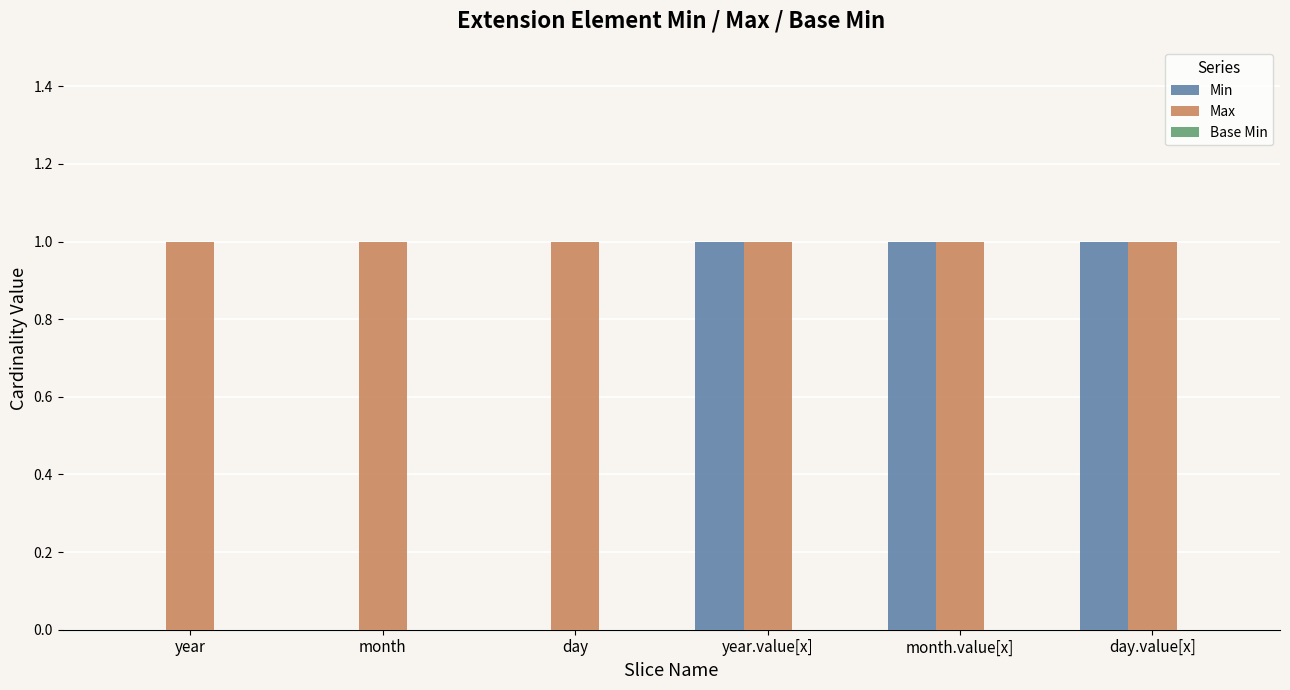

True or false: Max has a value of 1 at year.value[x].

True